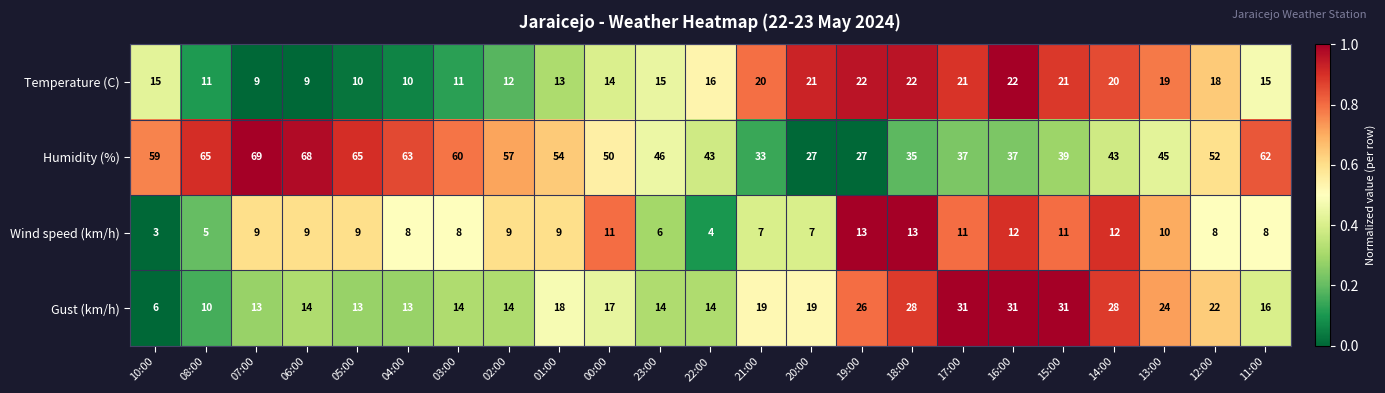

Rank the series at 18:00 from lowest to highest value.

Wind speed (km/h), Temperature (C), Gust (km/h), Humidity (%)